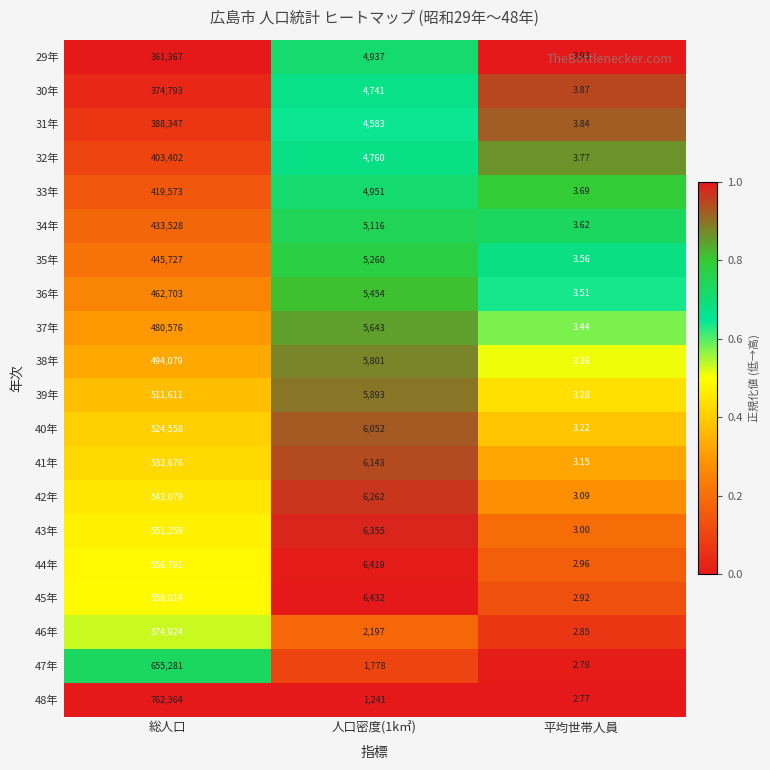

At which label does 30年 first exceed 4741?

総人口